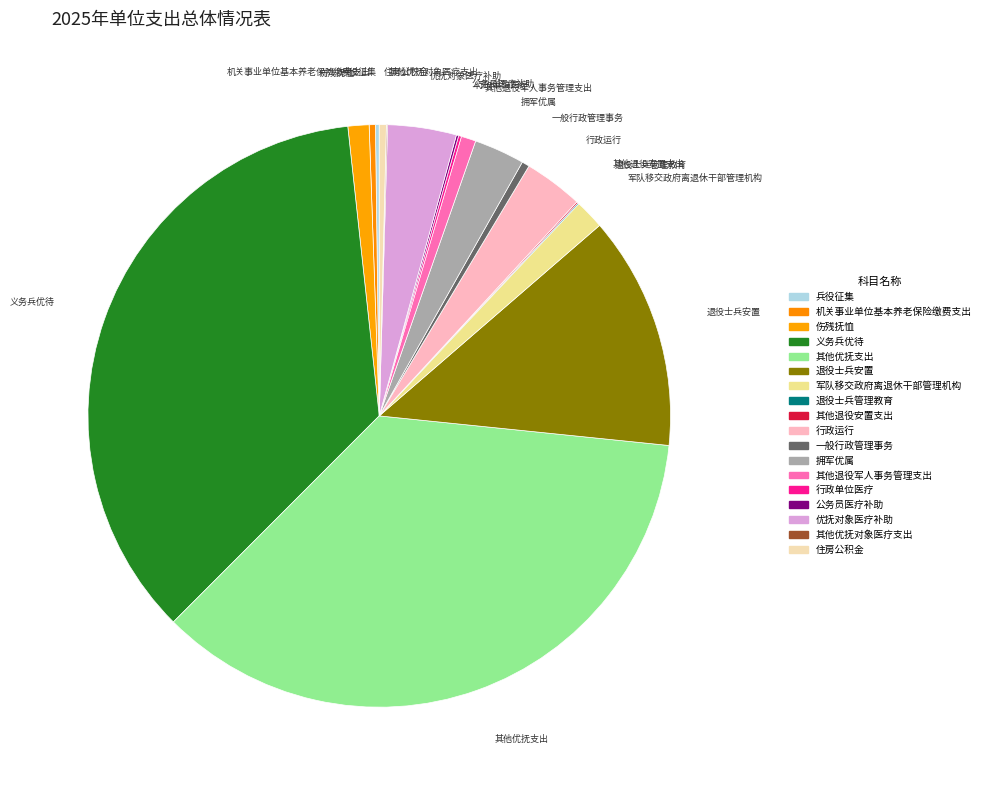

Is the sum of 行政运行 and 义务兵优待 greater than half?

No